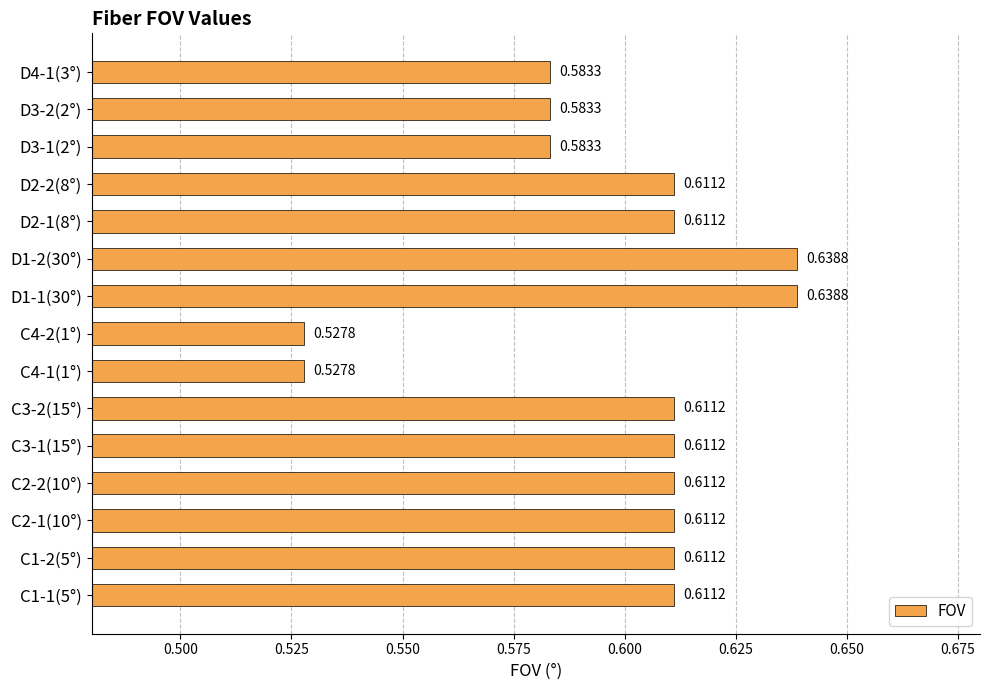

Between D1-1(30°) and C3-1(15°), which is larger?

D1-1(30°)